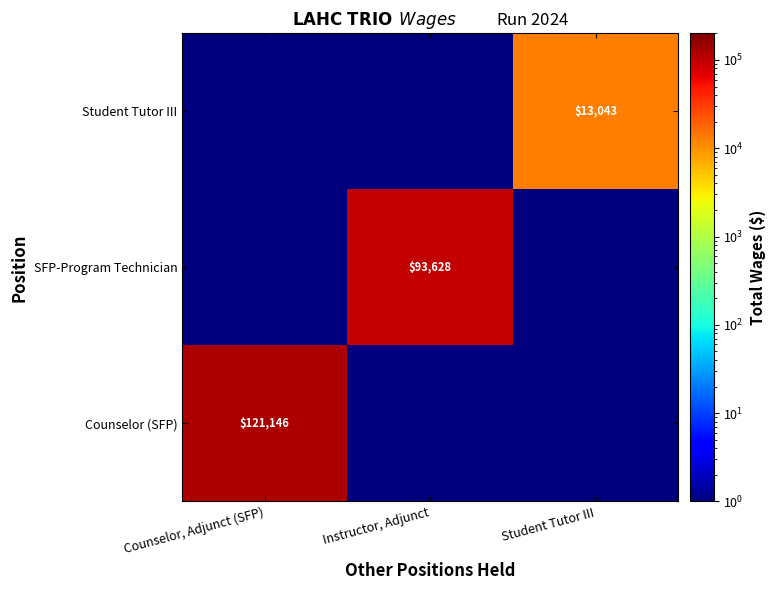

Is the value of Counselor (SFP) at Counselor, Adjunct (SFP) greater than the value of Student Tutor III at Student Tutor III?

Yes